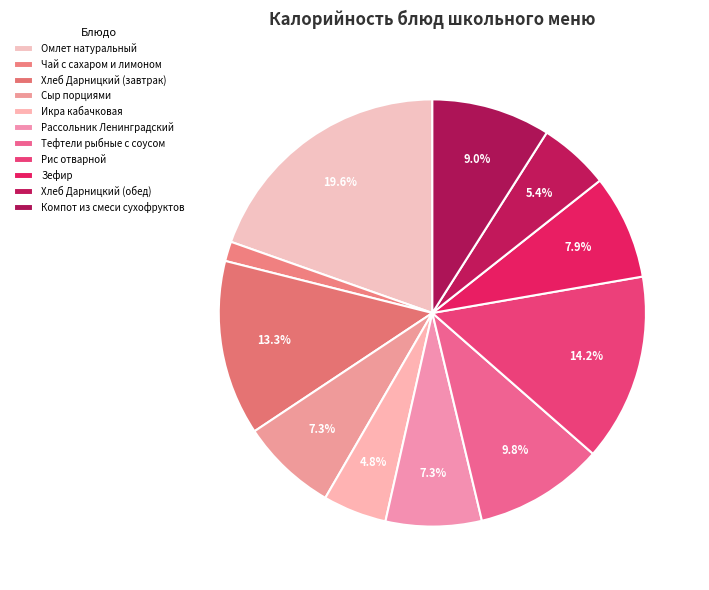

What is the change in value from Хлеб Дарницкий (обед) to Компот из смеси сухофруктов?

+53.8